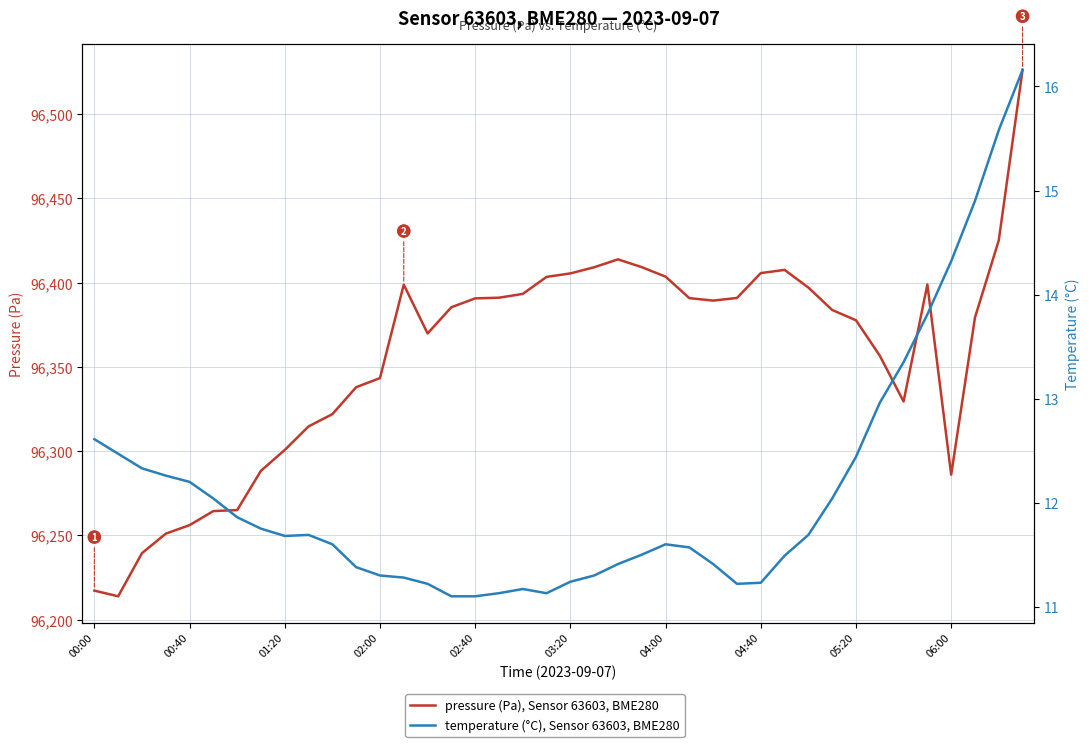

Rank the series by their maximum value, from highest to lowest.

pressure (Pa), Sensor 63603, BME280, temperature (°C), Sensor 63603, BME280